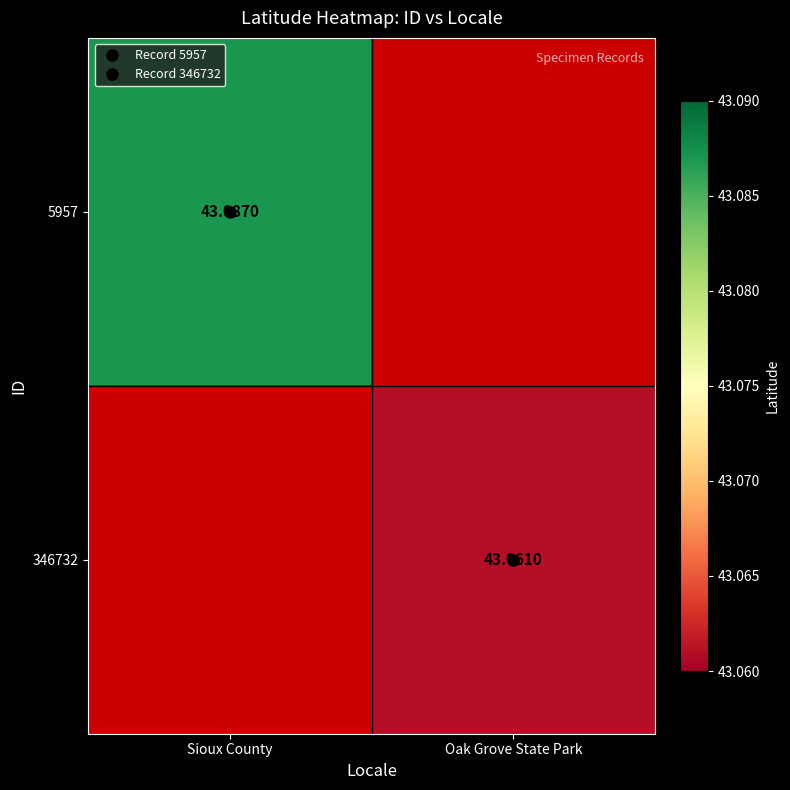

The value of 5957 at Sioux County is 43.1. True or false?

True